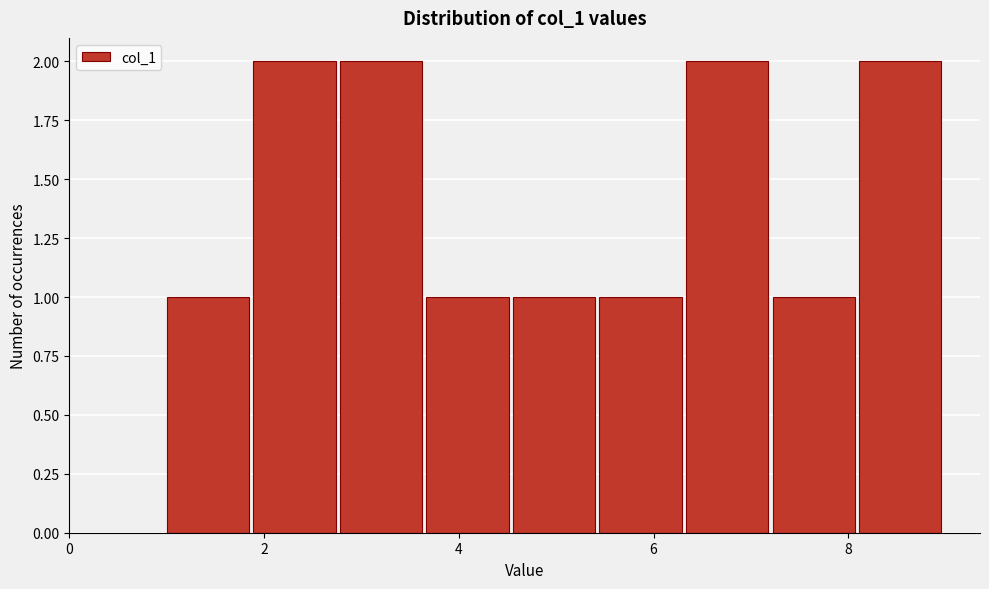

Reading left to right, transcribe this chart: for each bar, give the range it covers on the x-axis and its height. Neither the bar edges nor the heights are printed on the chart, so give them approximately, as read against the axes.

1.0 to 1.8: 1
1.8 to 2.8: 2
2.8 to 3.6: 2
3.6 to 4.6: 1
4.6 to 5.4: 1
5.4 to 6.4: 1
6.4 to 7.2: 2
7.2 to 8.2: 1
8.2 to 9.0: 2